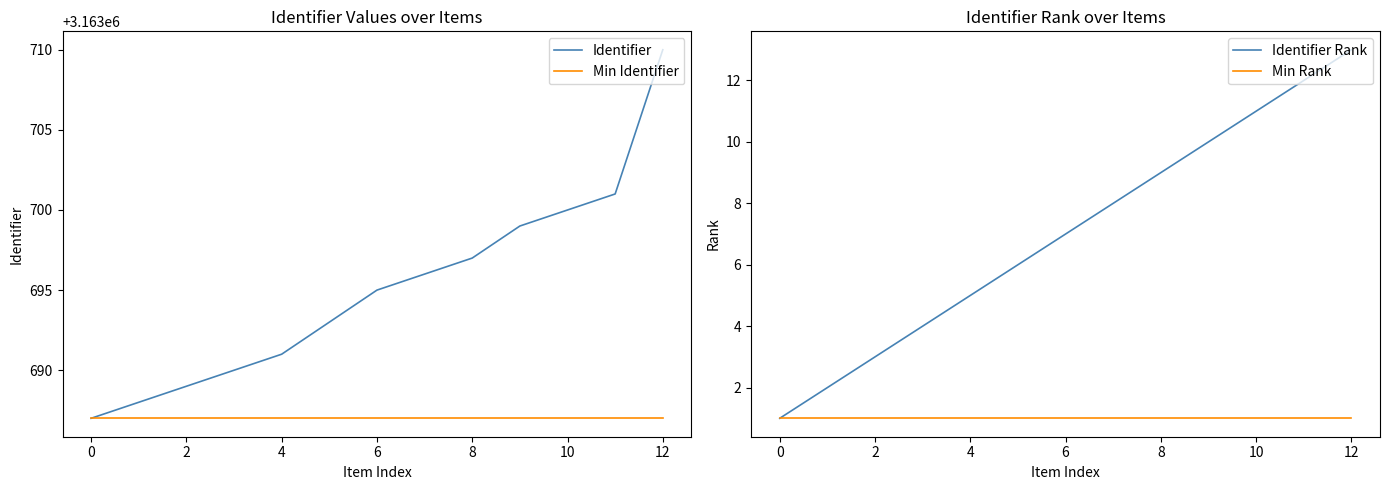

True or false: Identifier and Identifier Rank cross at least once.

False